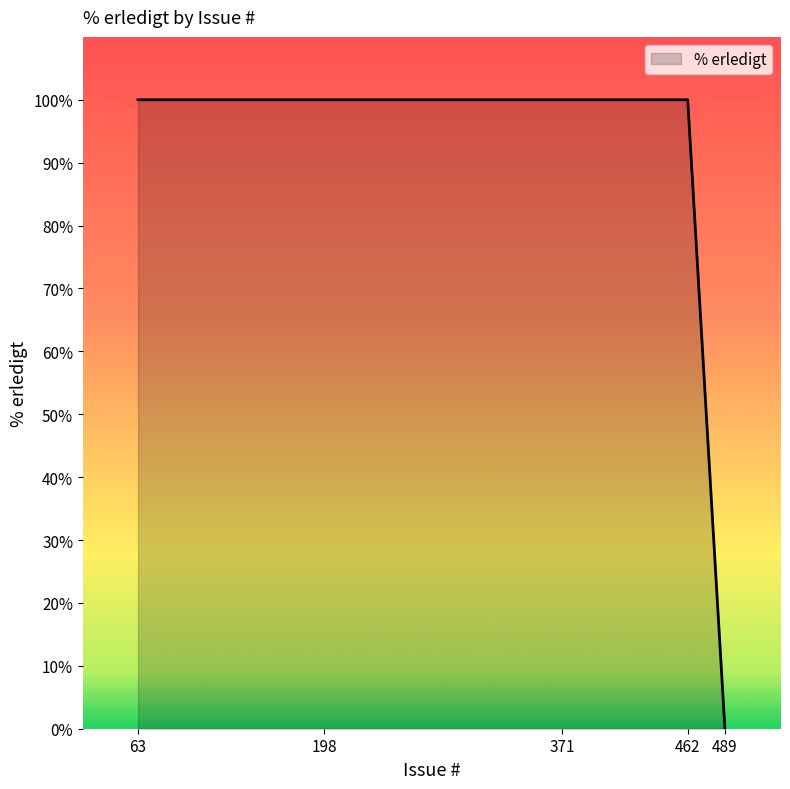

How many distinct data groups are displayed?

1